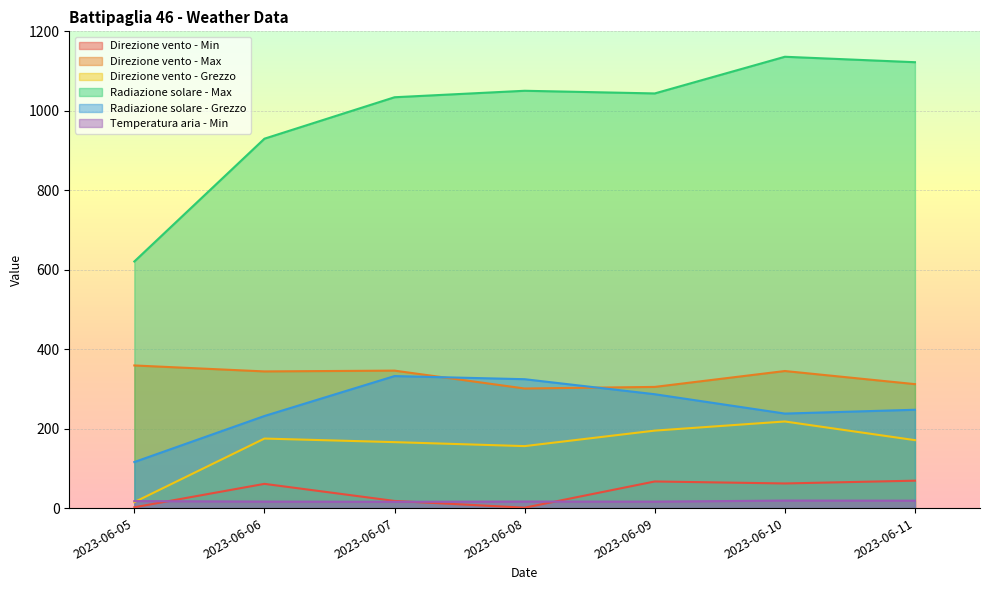

What is the approximate value of Direzione vento - Min at 2023-06-07?

18.0